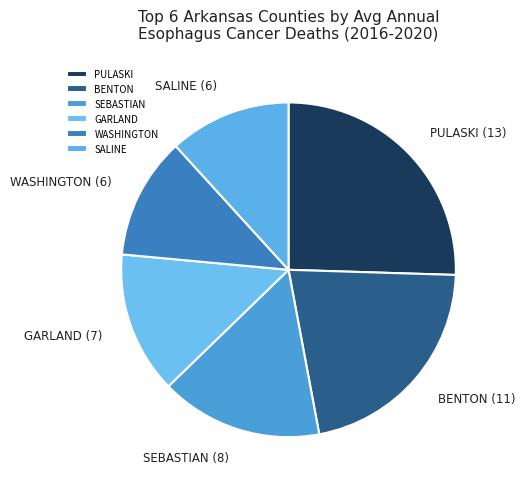

What is the largest slice in the pie chart?

PULASKI